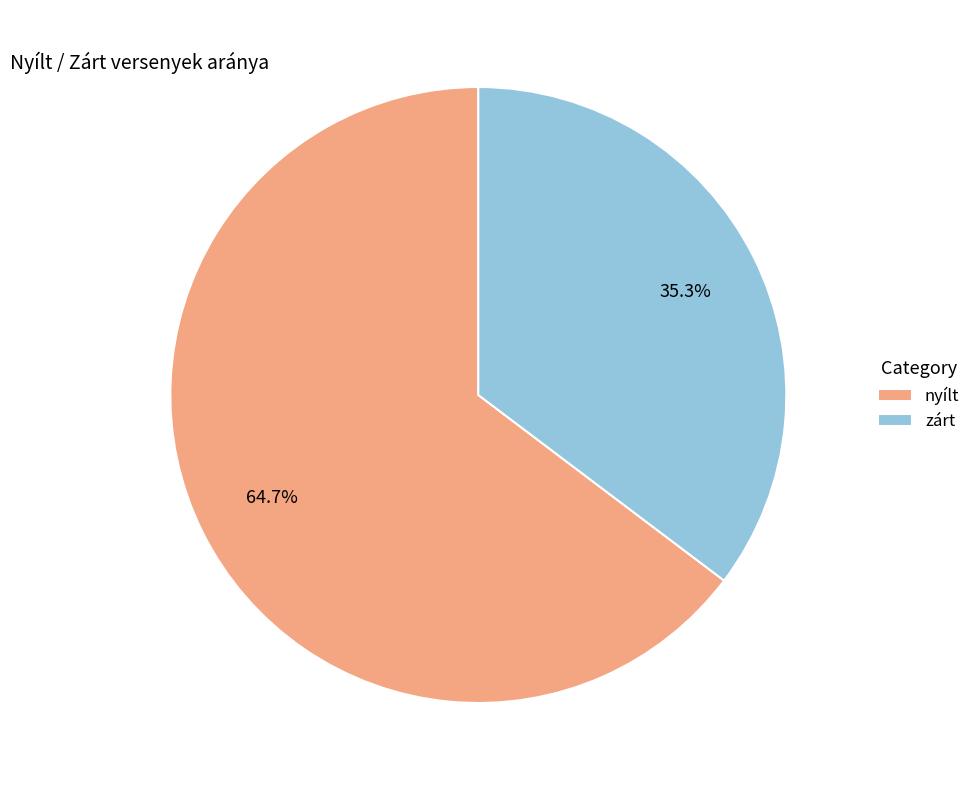

What is the majority slice?

nyílt